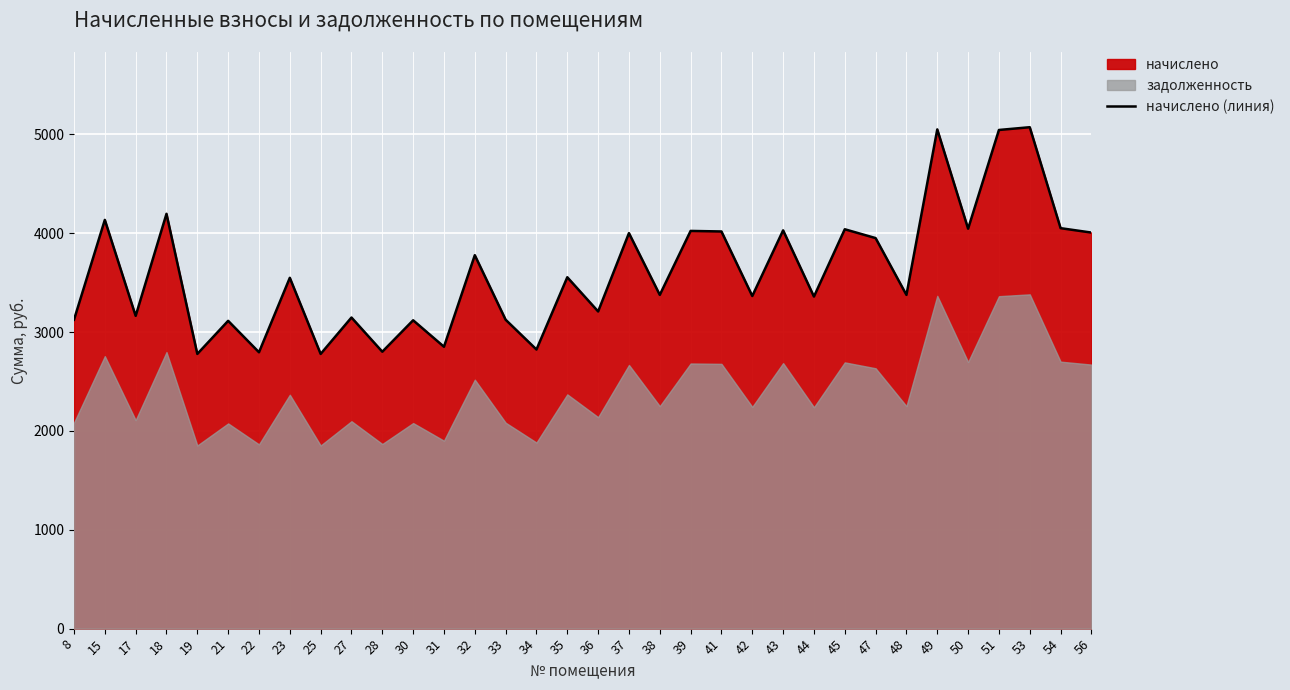

The chart shows a value of 5049.9 at 49. True or false?

True